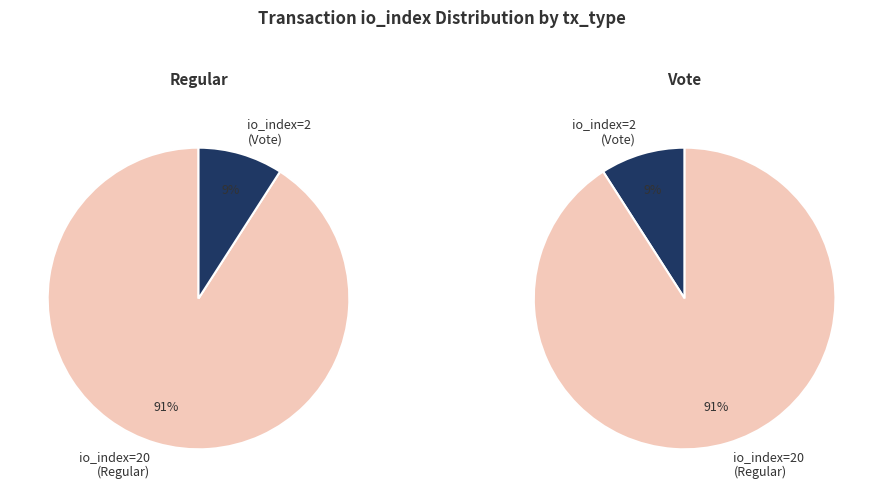

Rank the categories by value from lowest to highest.

Vote (io_index=2), Regular (io_index=20)